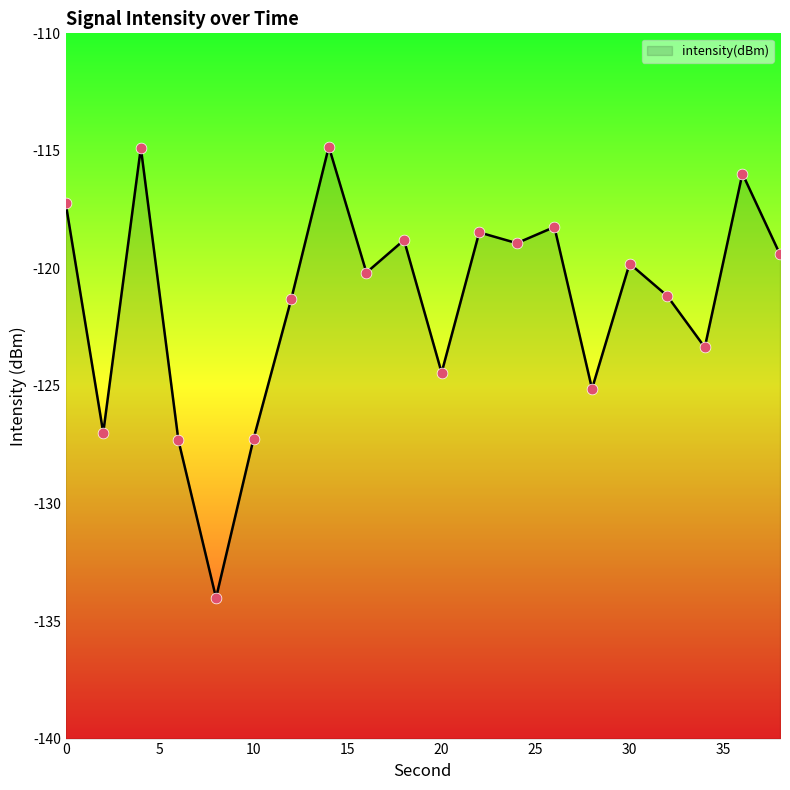

Which has a higher value, 8 or 6?

6